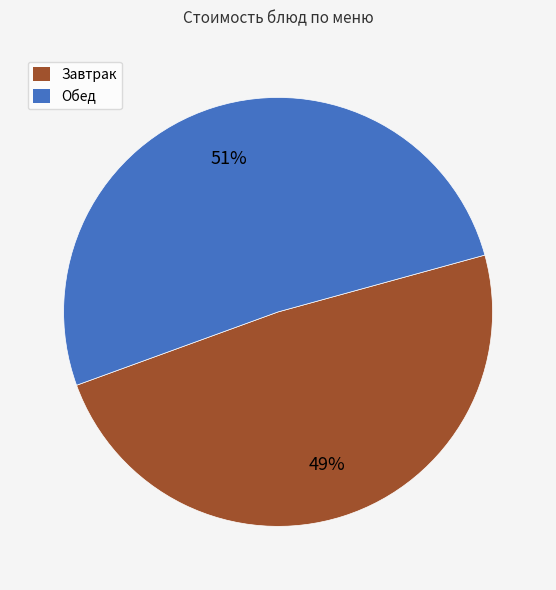

Is there any slice that represents more than half of the pie?

Yes